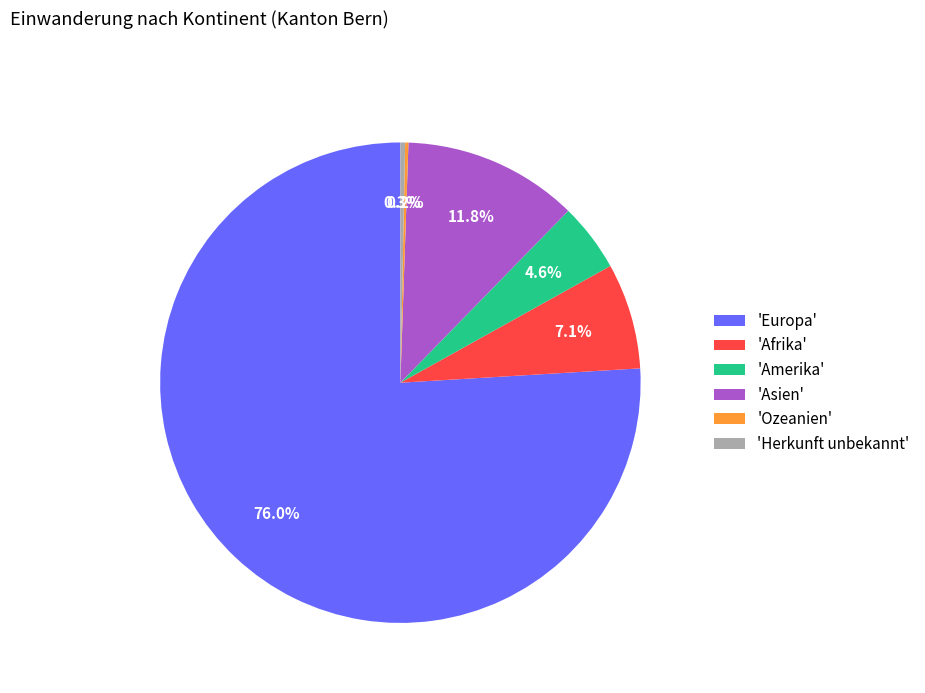

Which has a higher value, 'Amerika' or 'Herkunft unbekannt'?

'Amerika'